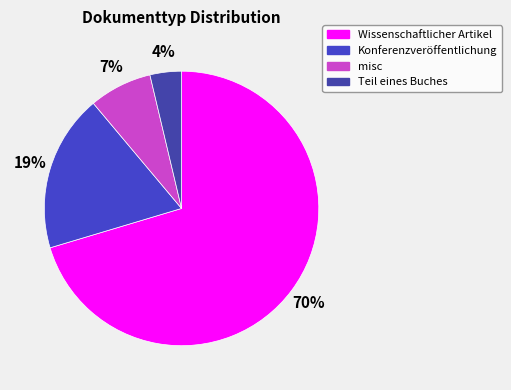

To the nearest percent, what is the average slice percentage?

25%